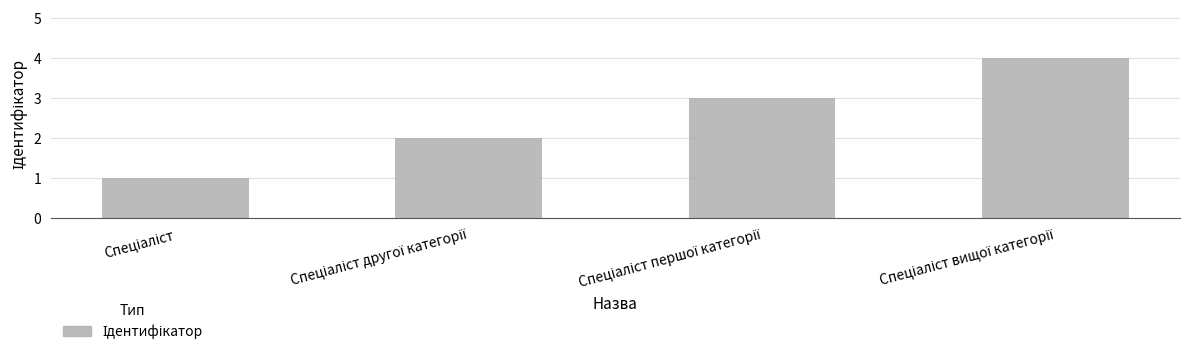

What is the sum of all values?

10